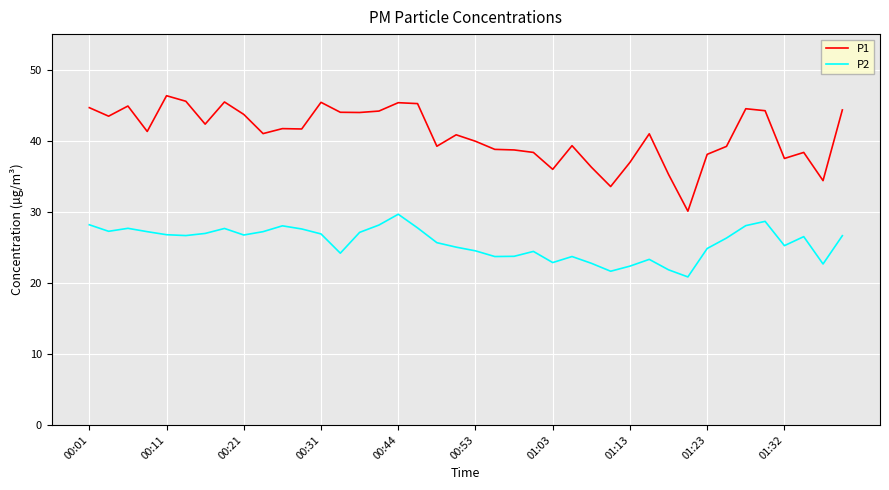

Which series has the largest range (max minus min)?

P1